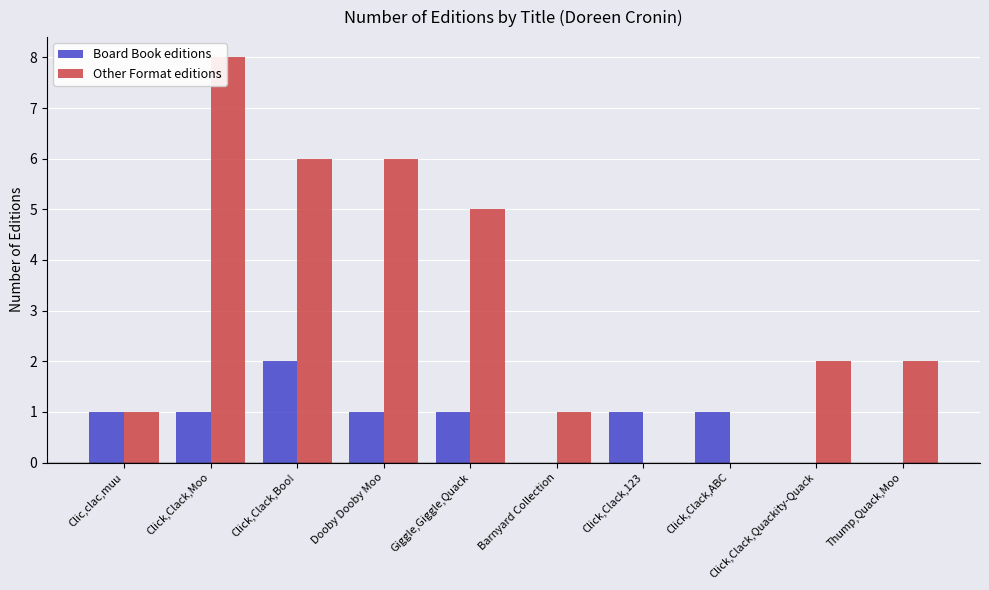

Is the value of Other Format editions at Click,Clack,Moo greater than the value of Board Book editions at Dooby Dooby Moo?

Yes